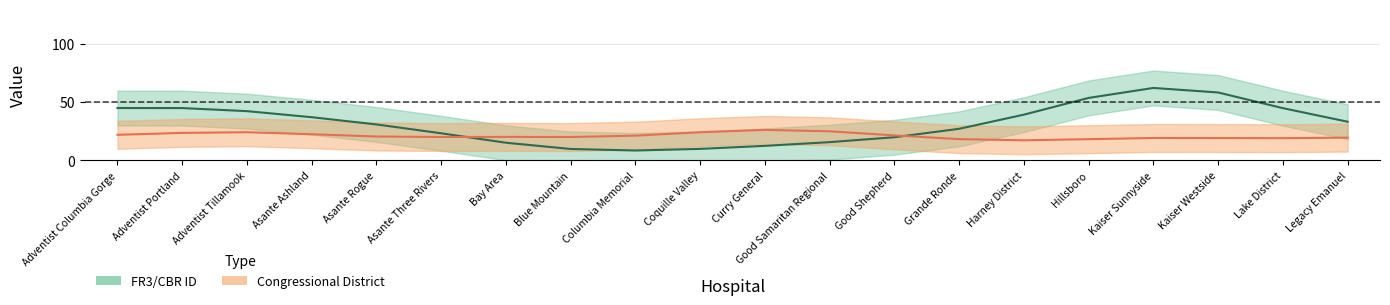

Rank the categories by FR3/CBR ID value from lowest to highest.

Columbia Memorial, Blue Mountain, Coquille Valley, Curry General, Bay Area, Good Samaritan Regional, Good Shepherd, Asante Three Rivers, Grande Ronde, Asante Rogue, Legacy Emanuel, Asante Ashland, Harney District, Adventist Tillamook, Lake District, Adventist Portland, Adventist Columbia Gorge, Hillsboro, Kaiser Westside, Kaiser Sunnyside